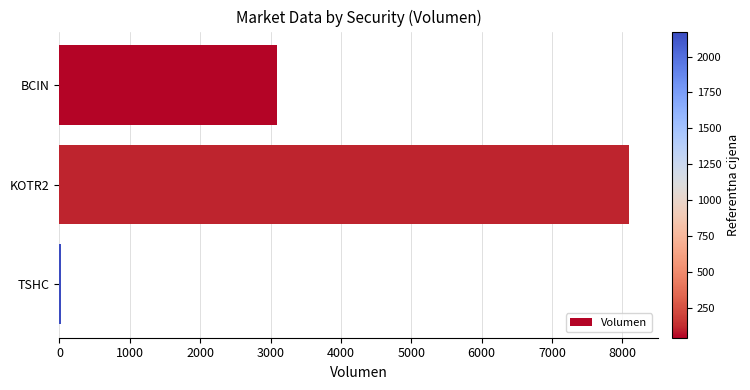

True or false: the data shows 5468 at BCIN.

False